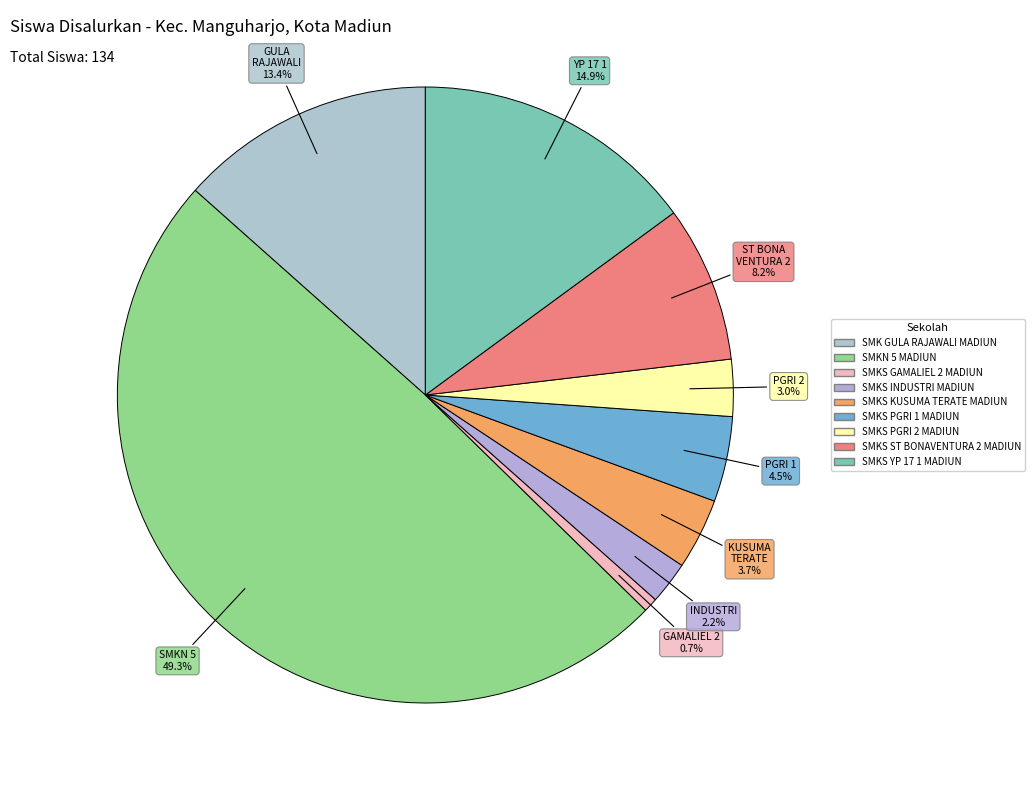

Does any single category account for the majority?

No